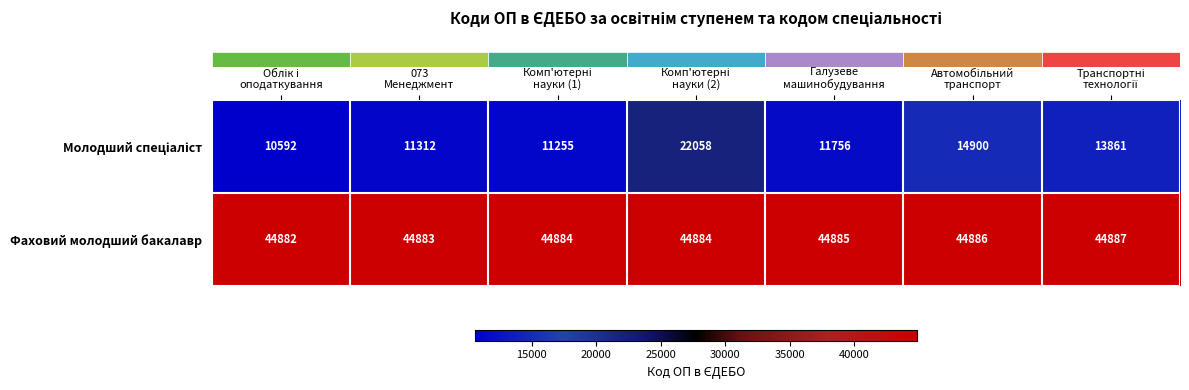

Which series has the largest total across all categories?

Фаховий молодший бакалавр